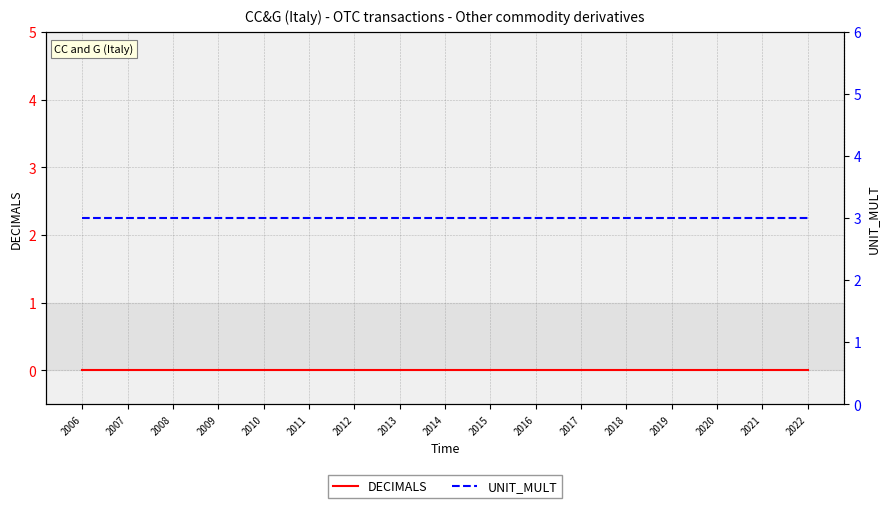

Where is DECIMALS nearest to the value 0?

2006